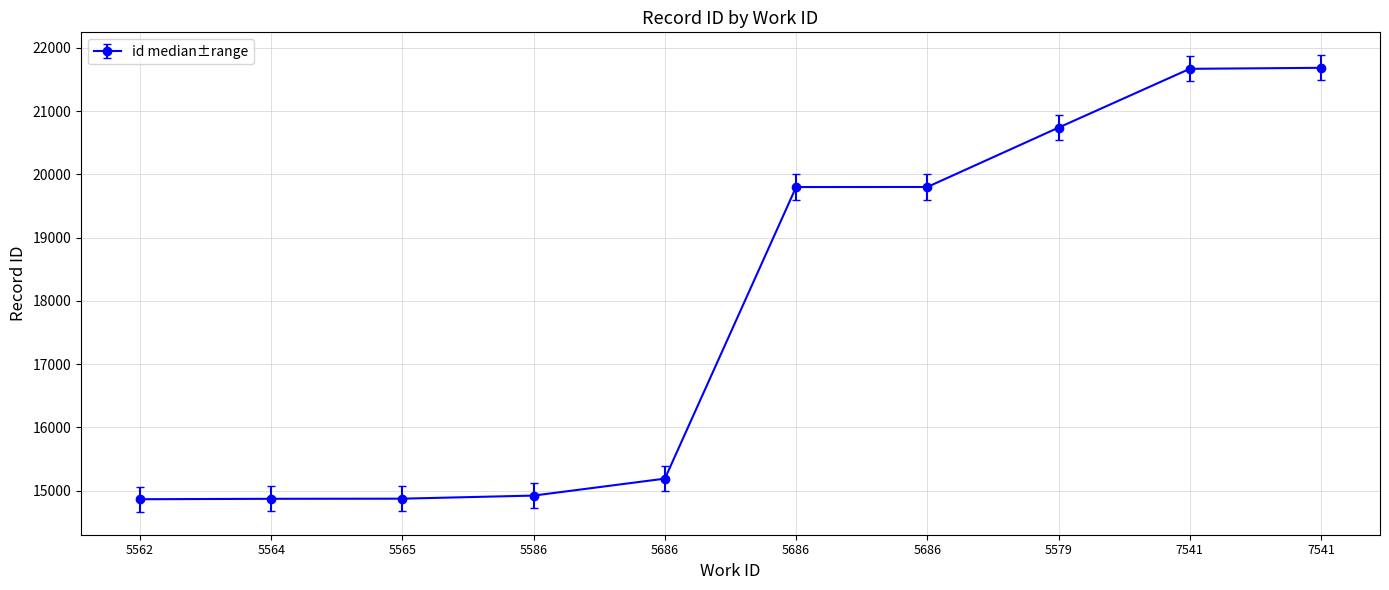

How many lines are shown in the chart?

1